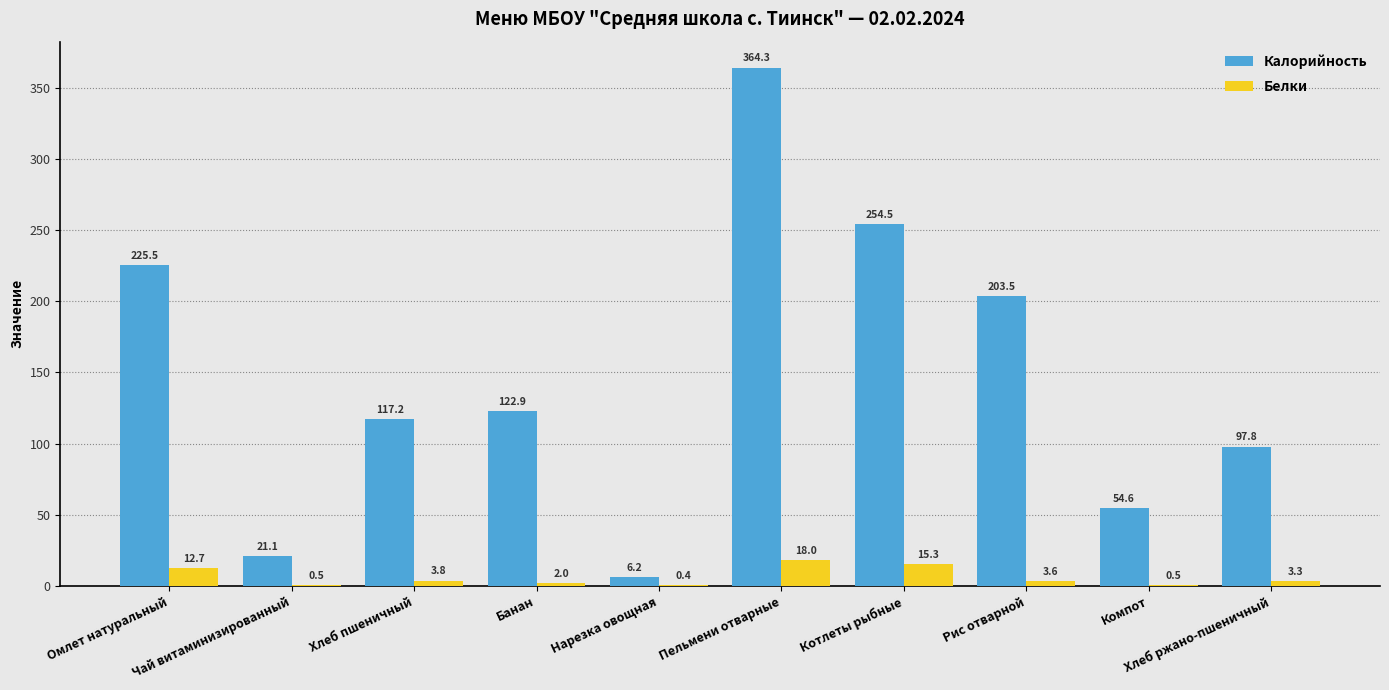

Which label corresponds to the largest value in the chart?

Пельмени отварные